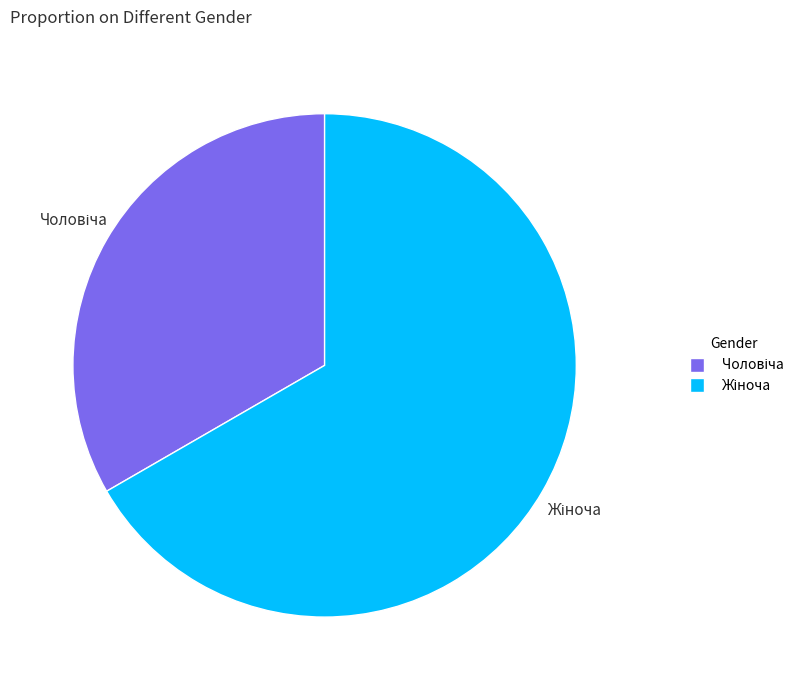

How many segments does this pie chart have?

2